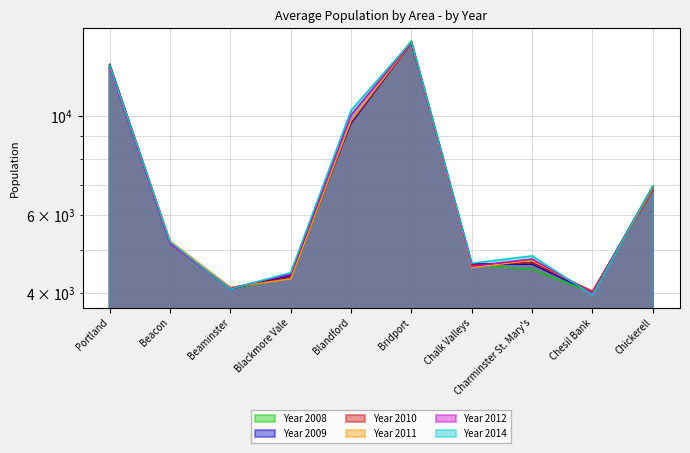

What is the value of the Year 2012 point at the 6th from the left?

14611